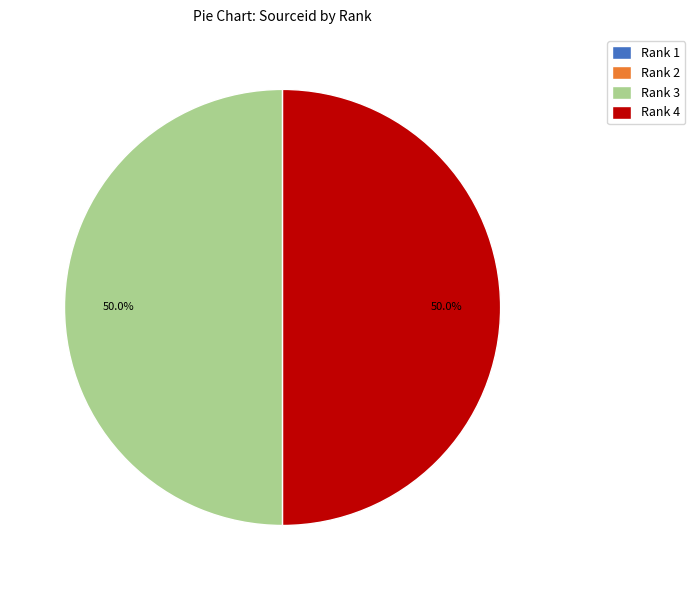

Combined, what portion of the pie is Rank 4 and Rank 3?

100.0%